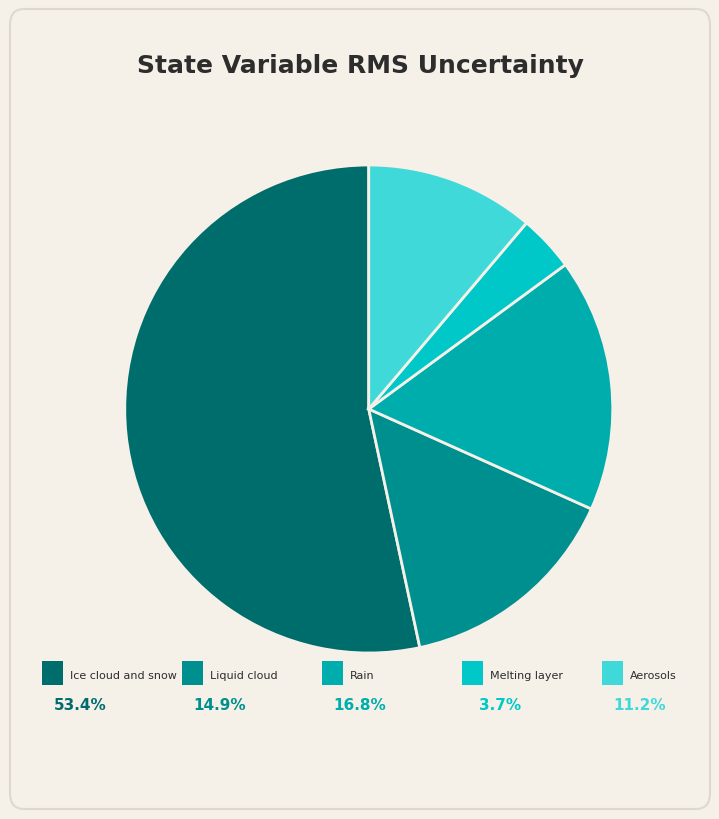

Is there a majority slice in this chart?

Yes